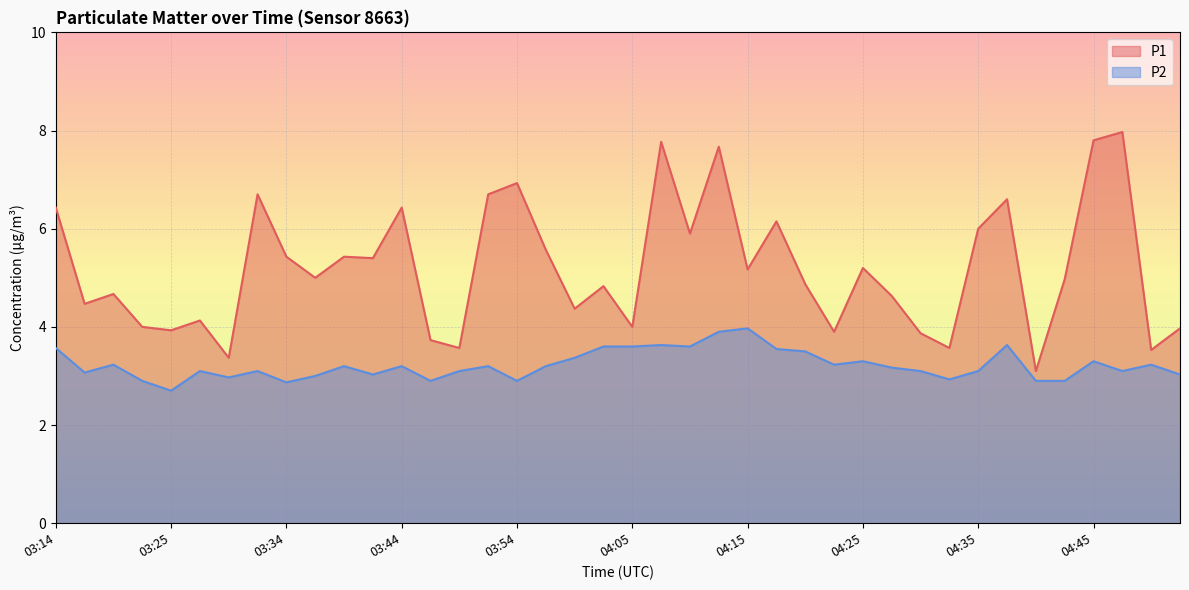

The value of P1 at 04:53 is 0.8. True or false?

False